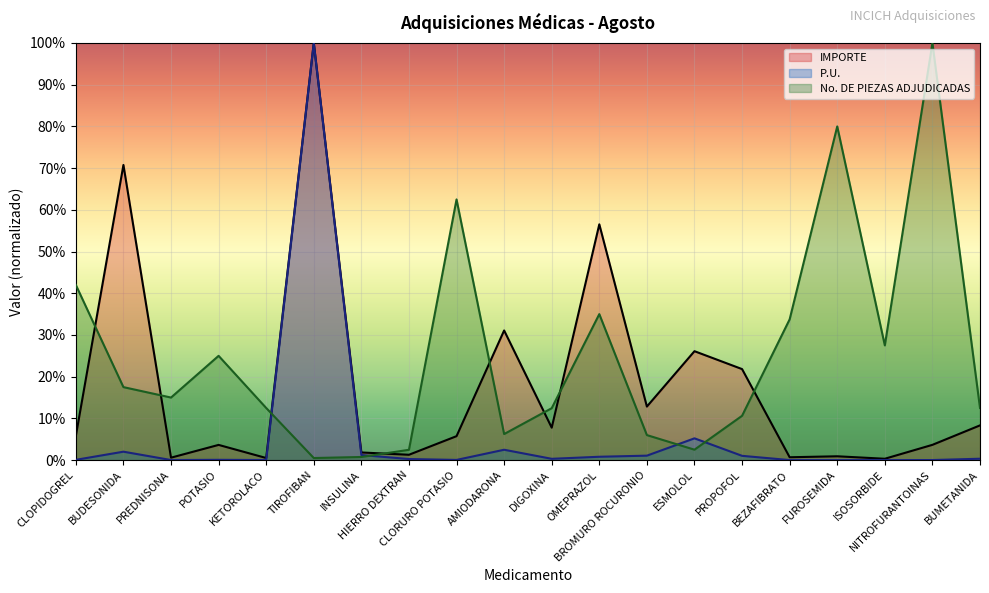

How many interior local peaks does the P.U. series have?

5